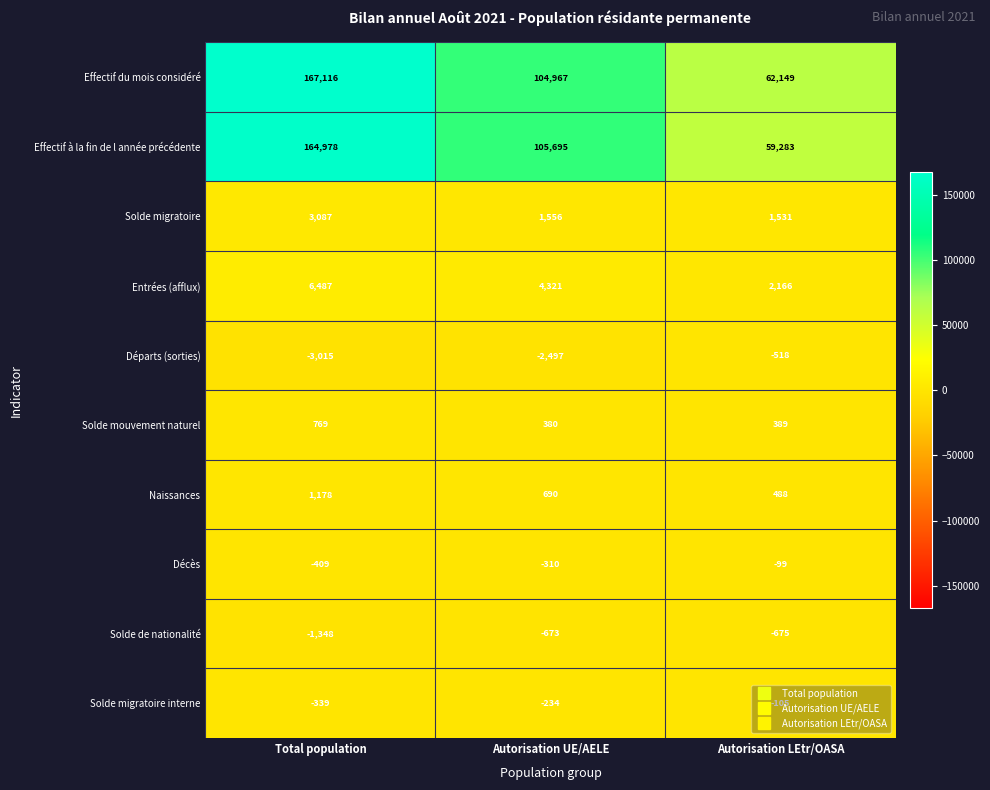

At Autorisation UE/AELE, list the series in order from smallest to largest.

Départs (sorties), Solde de nationalité, Décès, Solde migratoire interne, Solde mouvement naturel, Naissances, Solde migratoire, Entrées (afflux), Effectif du mois considéré, Effectif à la fin de l année précédente